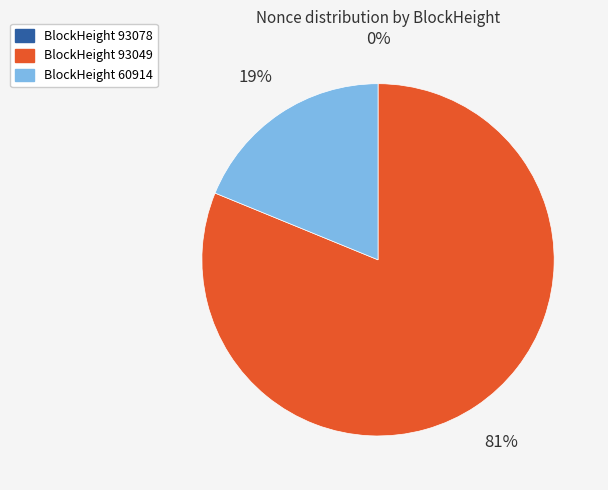

To the nearest percent, what is the difference between the largest and smallest slice percentages?

81%